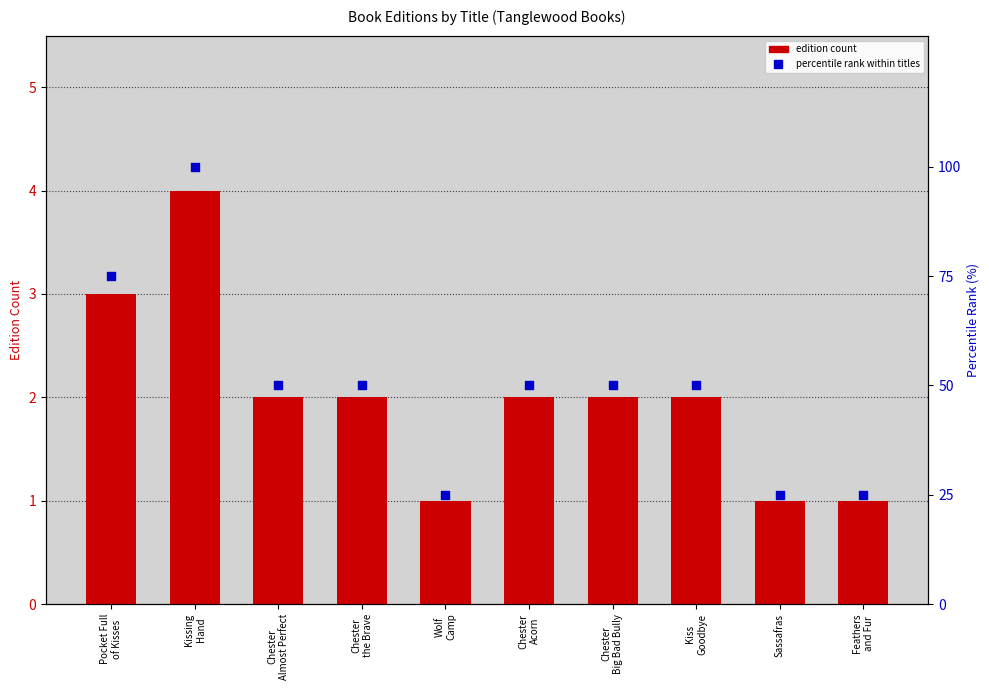

Which series has the largest total across all categories?

percentile rank within titles